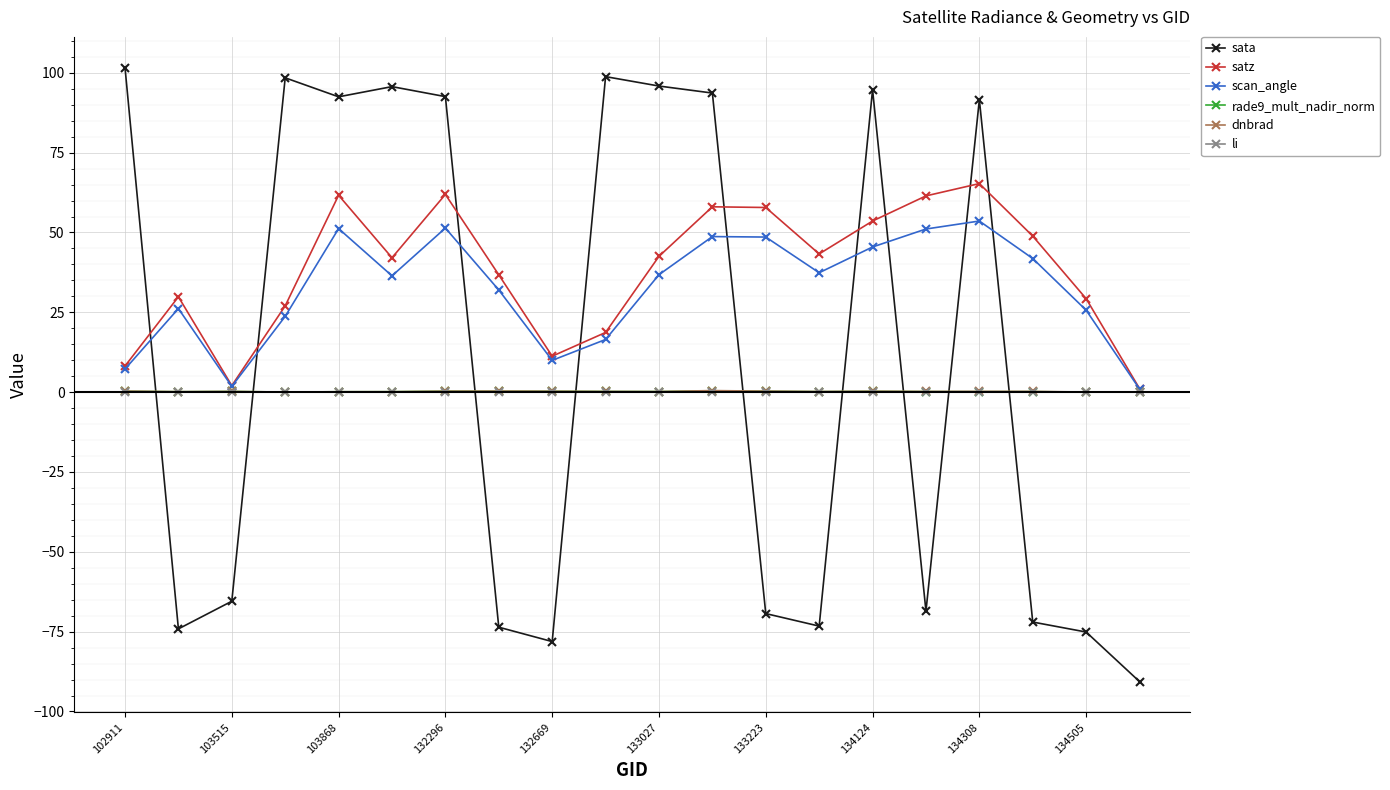

What is the smallest value displayed?

-90.6